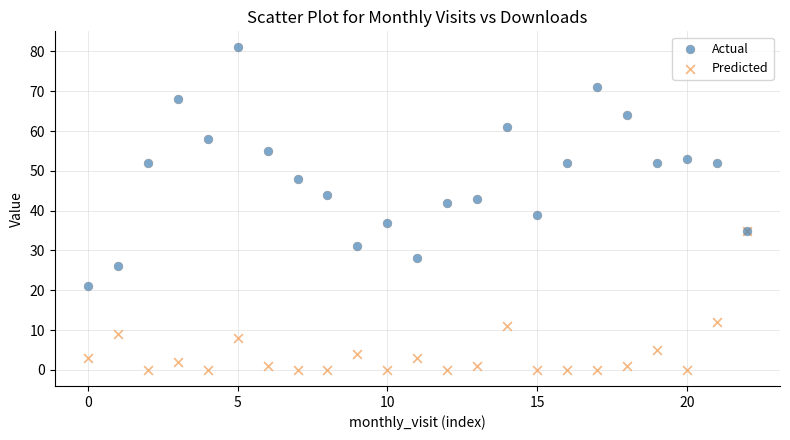

Across all series, what Y value is closest to 40?

39